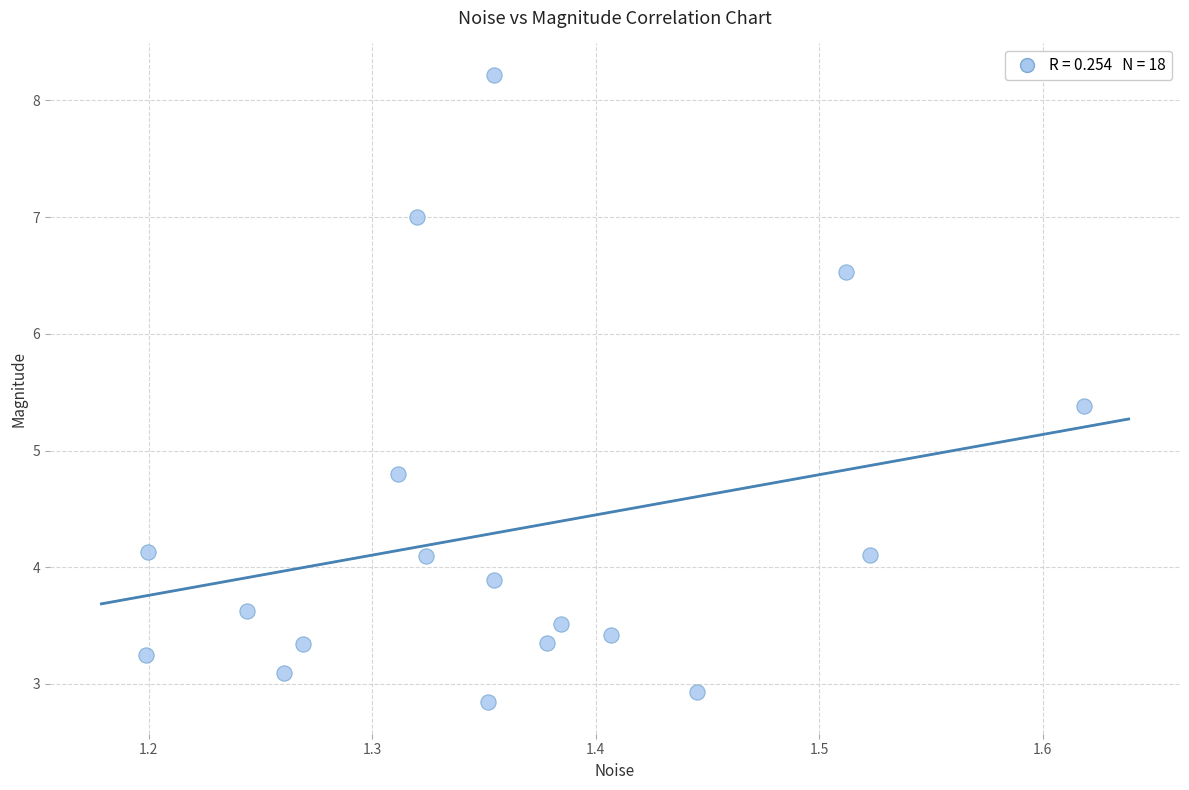

What is the range of X values (max minus min)?

0.4